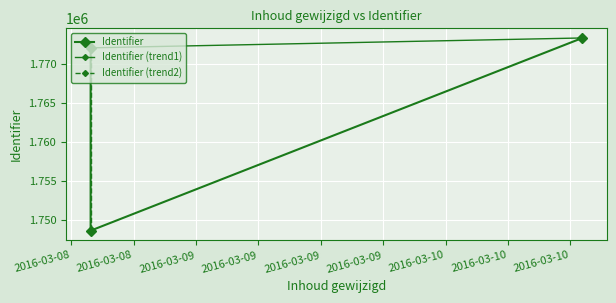

Reading right to left, list all the values displayed in this chart.

2016-03-10 13:09:40=1773390	2016-03-08 13:52:01=1748692	2016-03-08 13:52:01=1772123